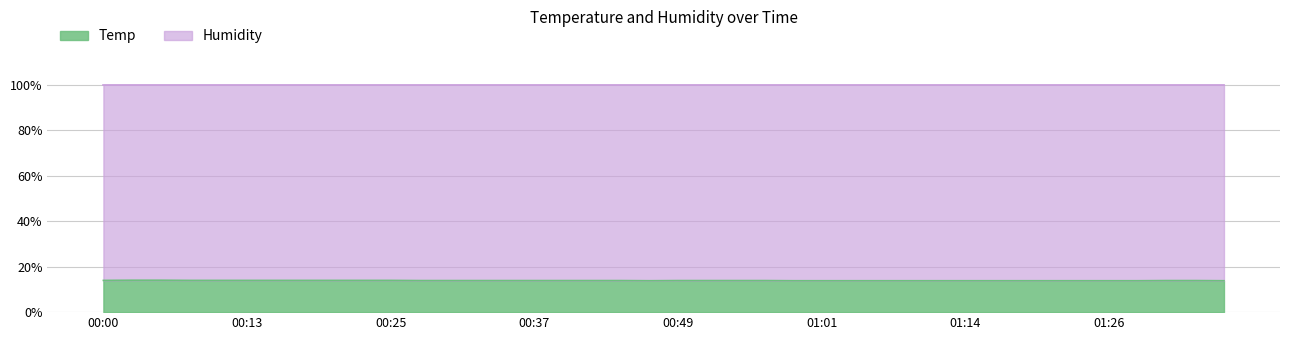

Is it true that the value at 2021/08/01 01:21 is 22.3?

False